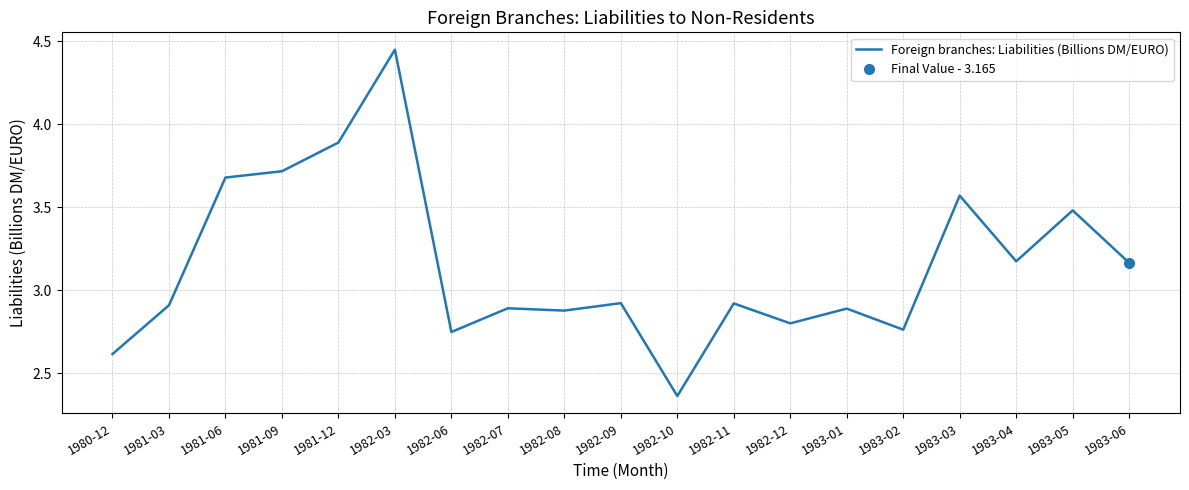

What is the average value?

3.1